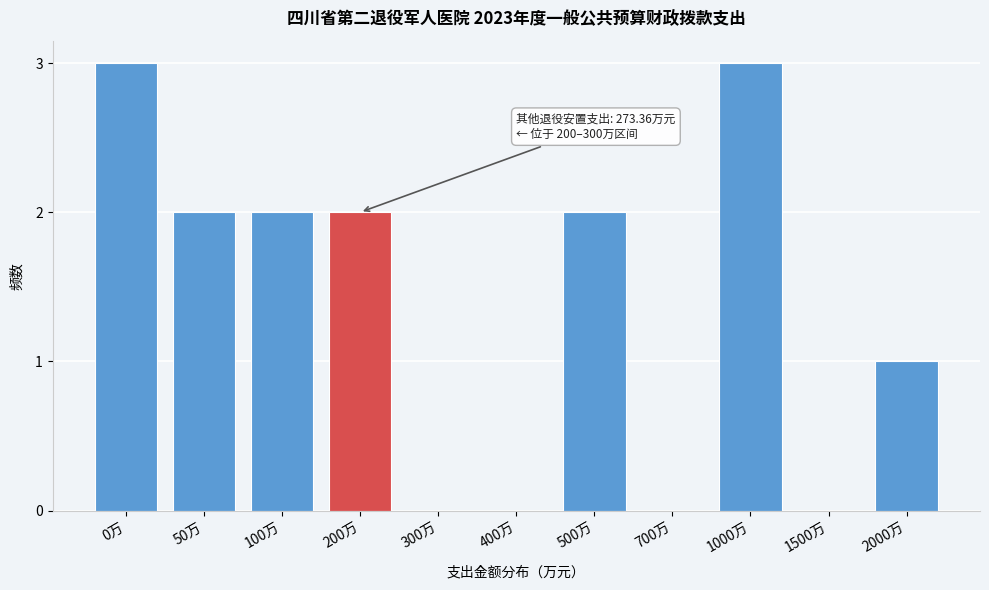

Reading left to right, what are all the values shown in this chart?

0万=3	50万=2	100万=2	200万=2	300万=0	400万=0	500万=2	700万=0	1000万=3	1500万=0	2000万=1